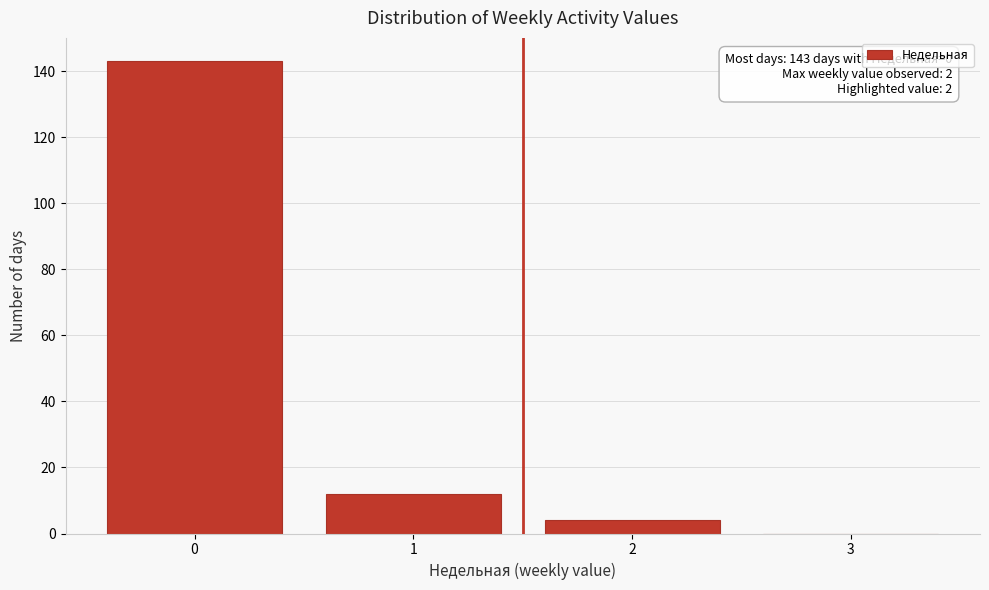

Reading left to right, extract all data points from this chart.

0=143	1=12	2=4	3=0